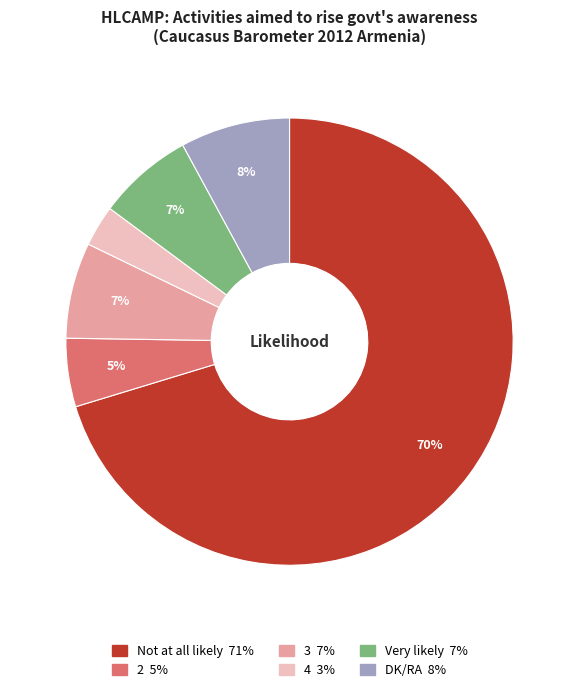

To the nearest percent, what is the difference between the 2 and DK/RA slice percentages?

3%